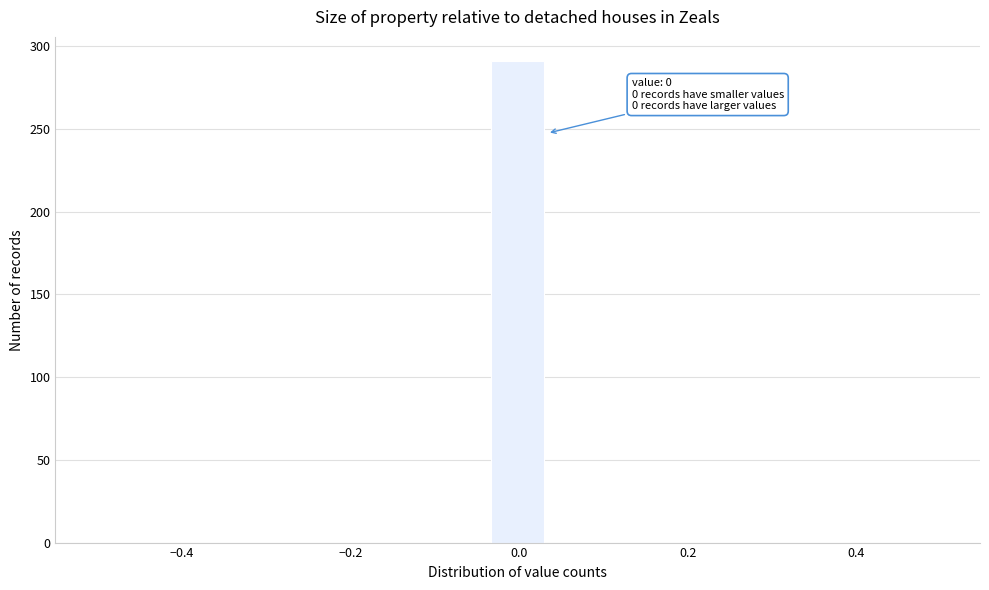

Read against the x-axis, roughly where is the centre of the tallest bar?

0.00